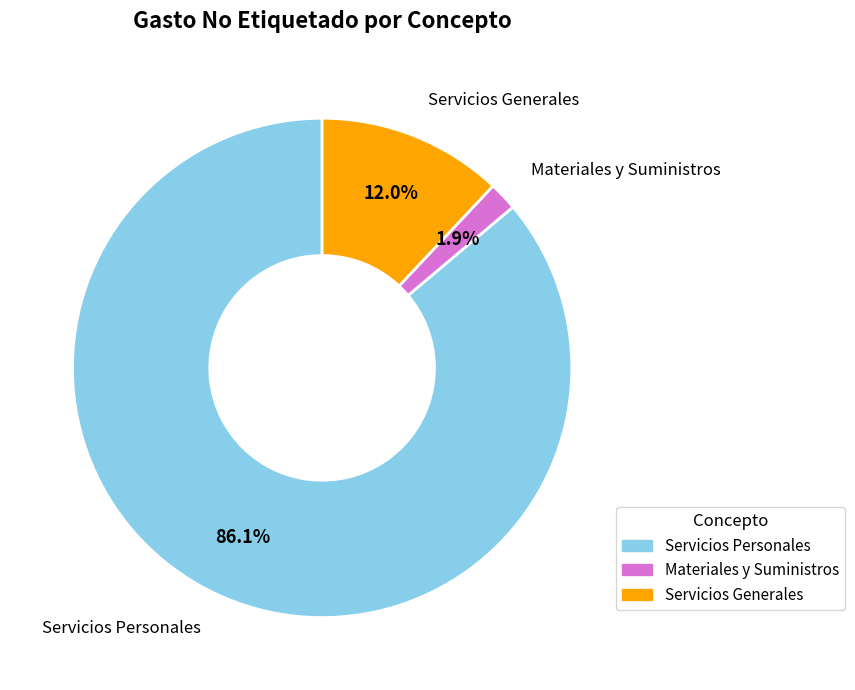

Which category has the smallest portion of the pie?

Materiales y Suministros